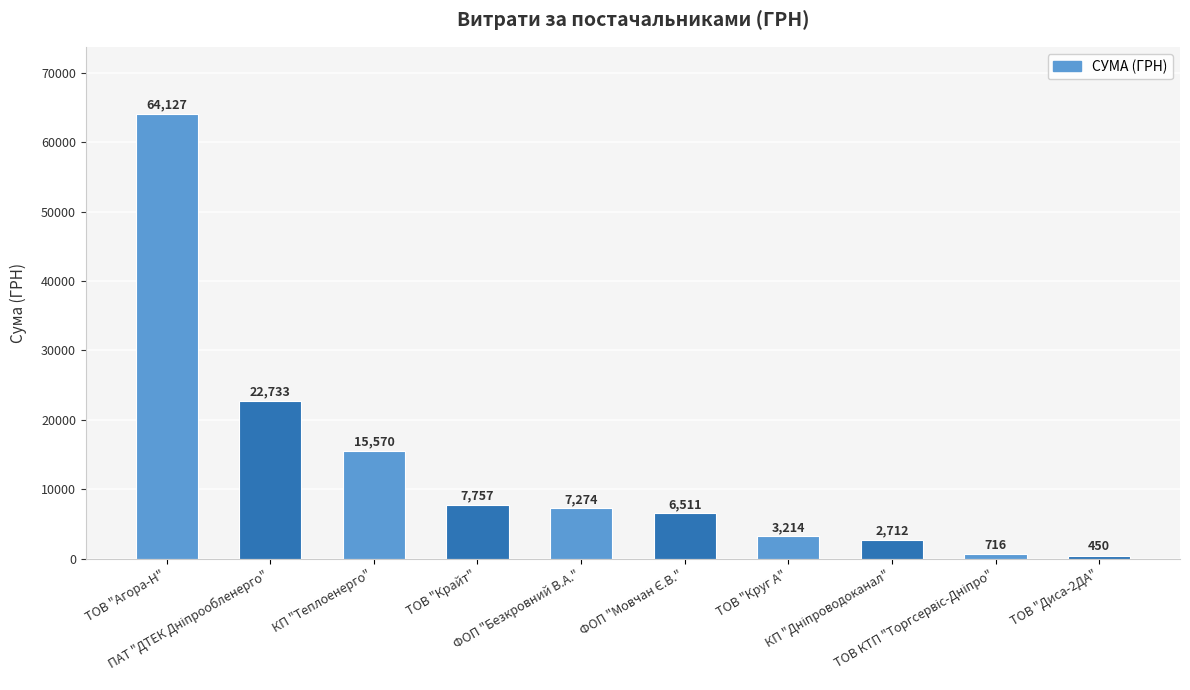

What is the greatest value displayed?

64126.7